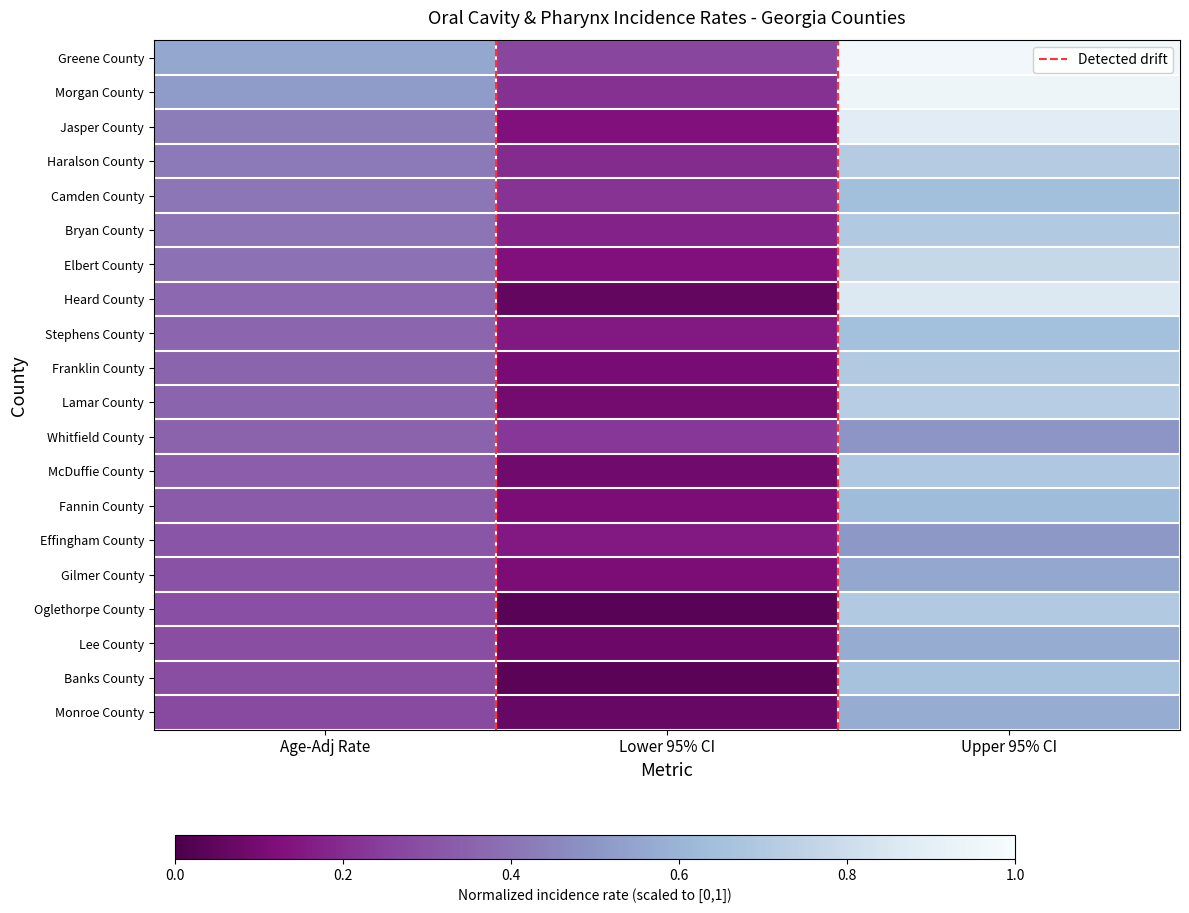

Where is Banks County nearest to the value 0?

Lower 95% CI